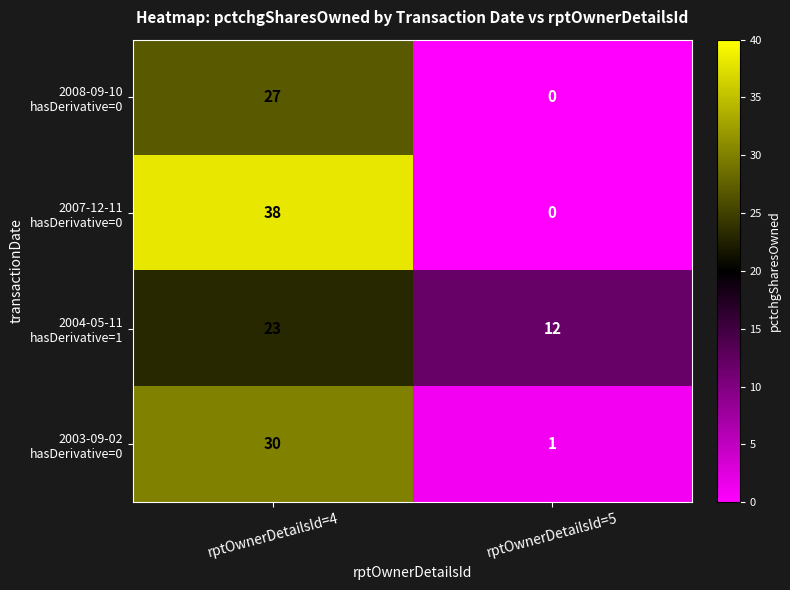

What is the spread (max minus min) of values at rptOwnerDetailsId=4?

15